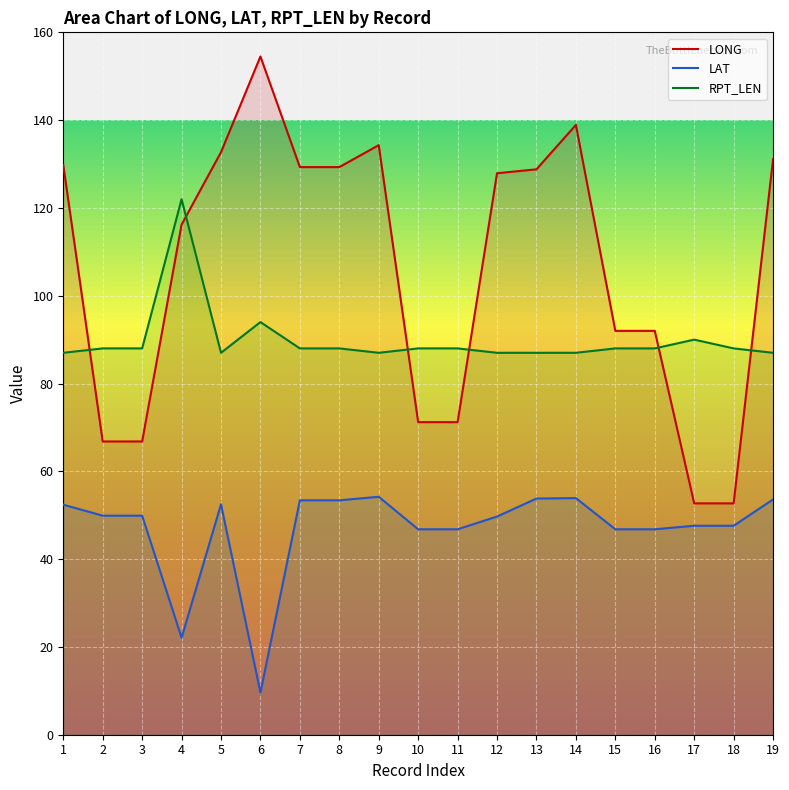

At which label is RPT_LEN closest to 104?

6